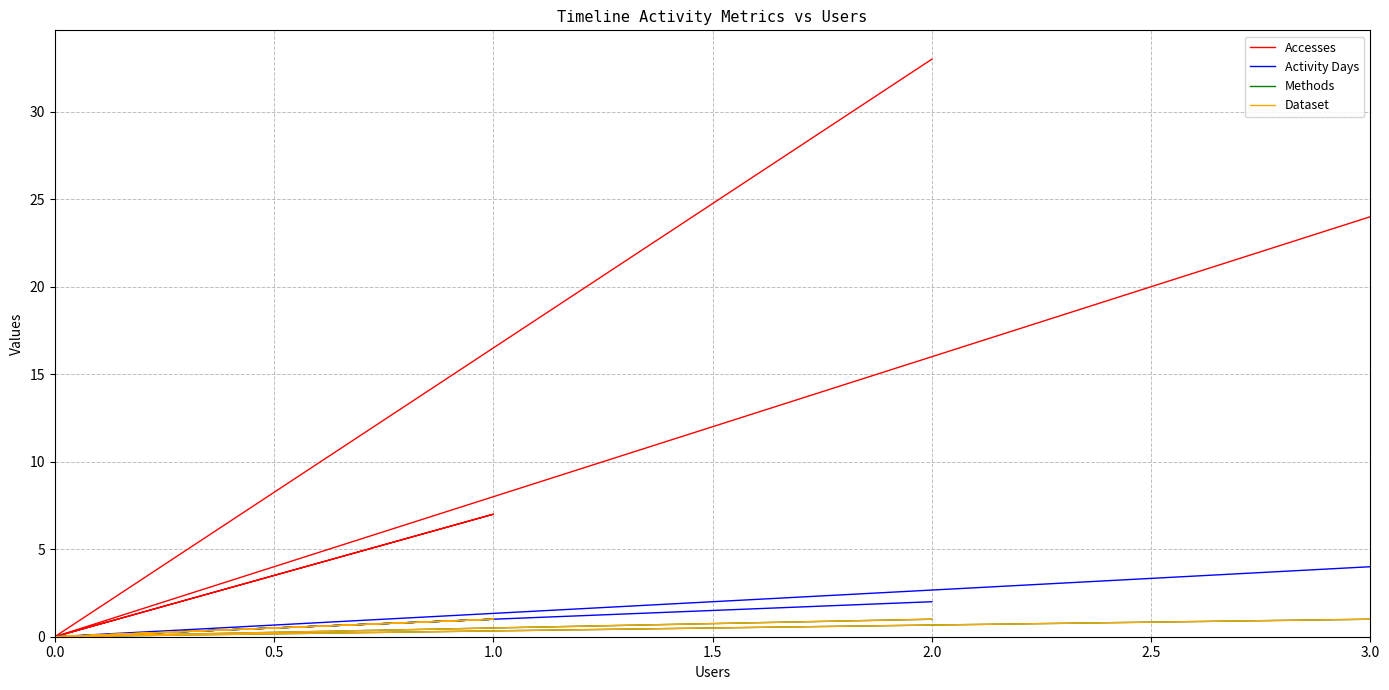

True or false: Activity Days and Dataset intersect in this chart.

False